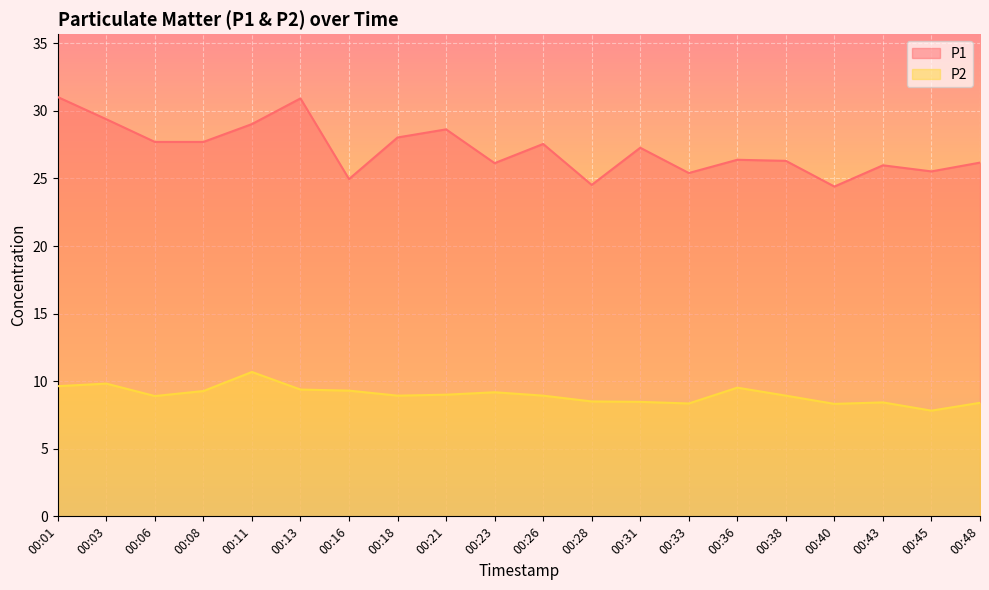

What is the difference between the maximum and second lowest values in the P1 series?

6.5